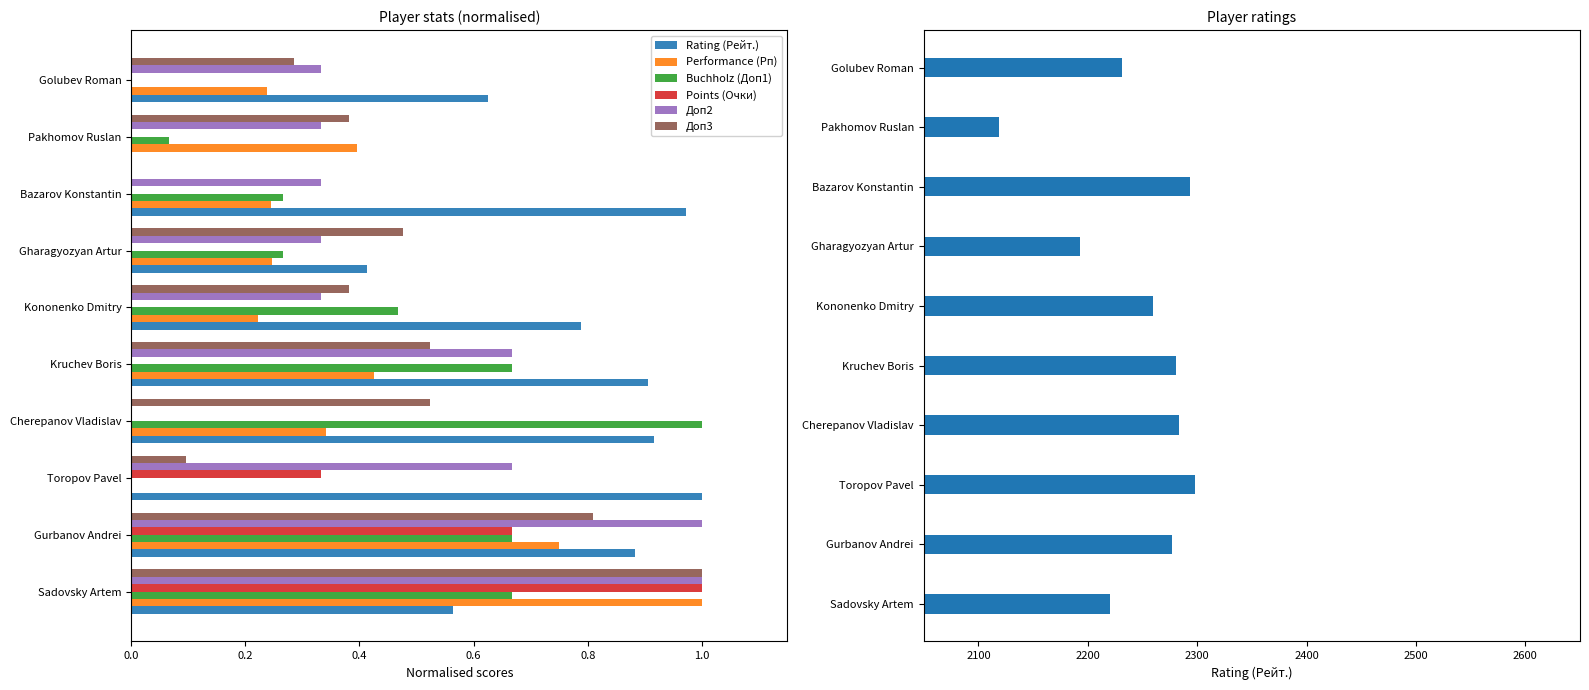

At Sadovsky Artem, list the series in order from largest to smallest.

Rating (Рейт.), Performance (Рп), Points (Очки), Доп2, Доп3, Buchholz (Доп1)